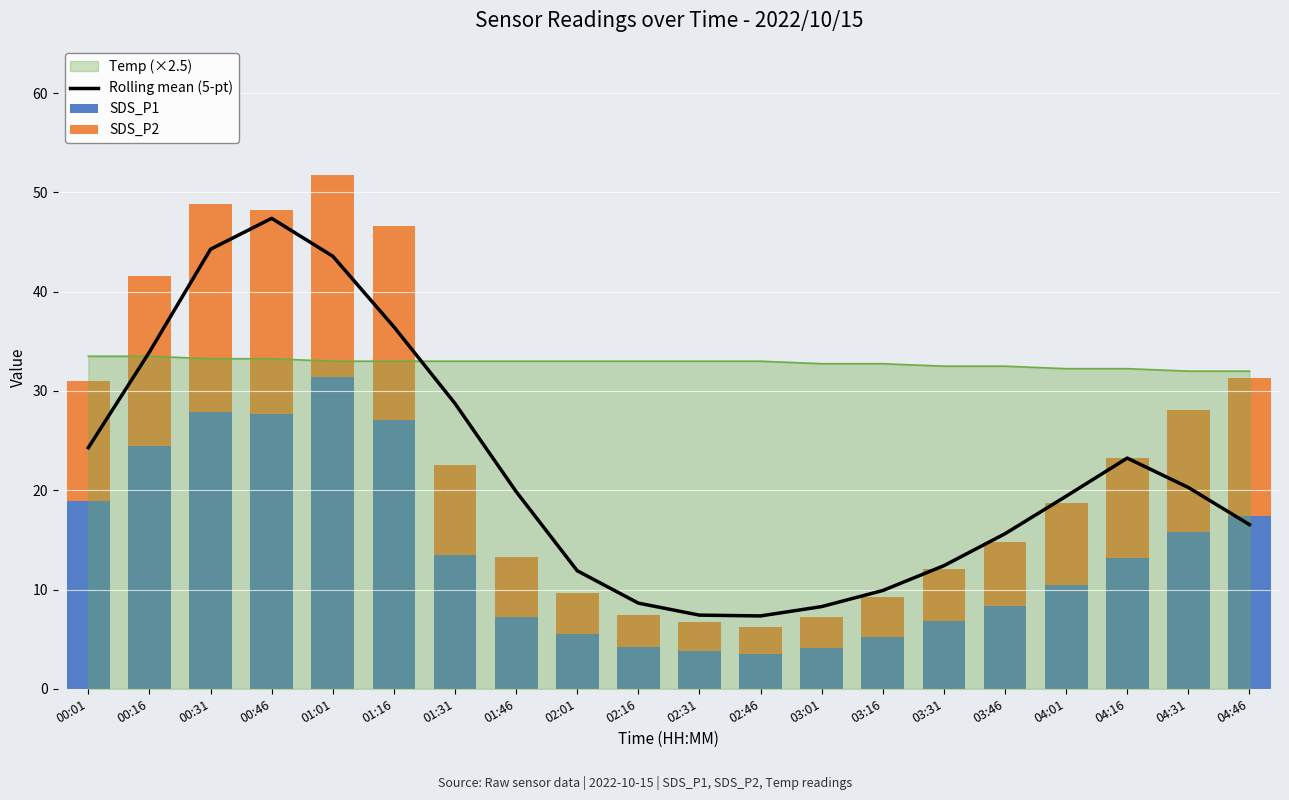

At which label does SDS_P1 first exceed 13?

00:01